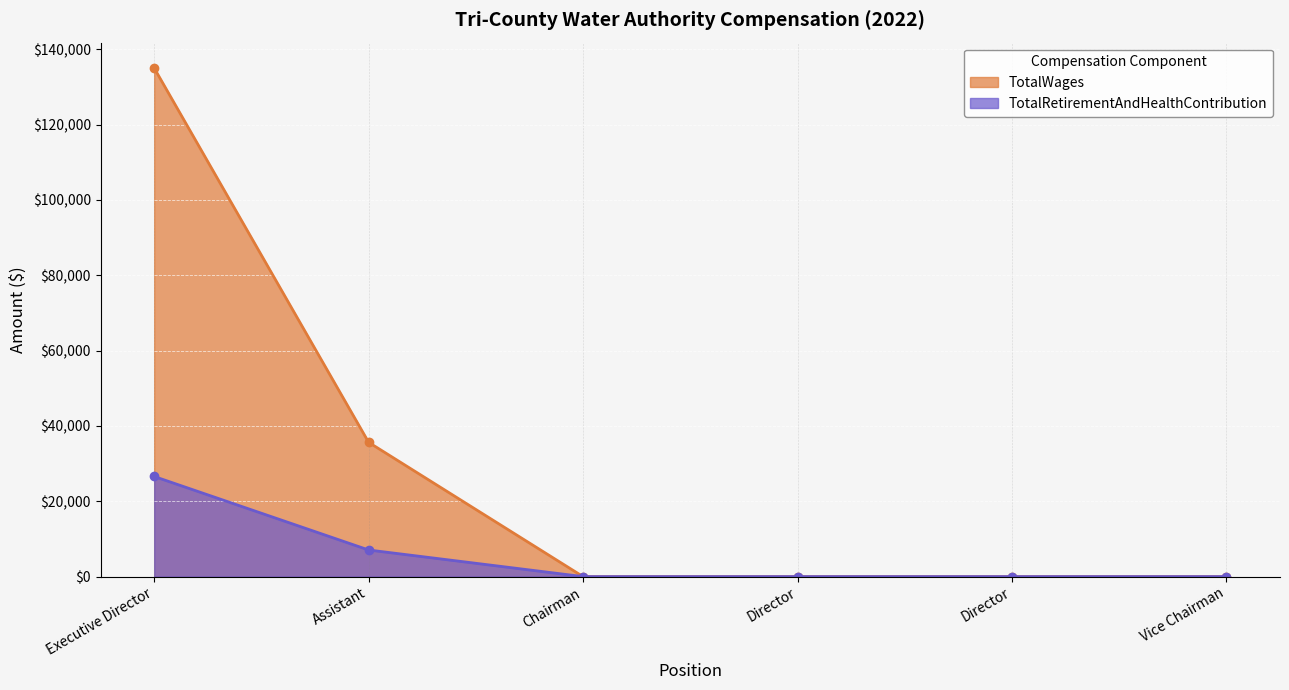

Reading left to right, transcribe all the data shown in this chart.

TotalWages: Executive Director=135000	Assistant=35645	Chairman=0	Director=0	Director=0	Vice Chairman=0
TotalRetirementAndHealthContribution: Executive Director=26579	Assistant=7065	Chairman=0	Director=0	Director=0	Vice Chairman=0